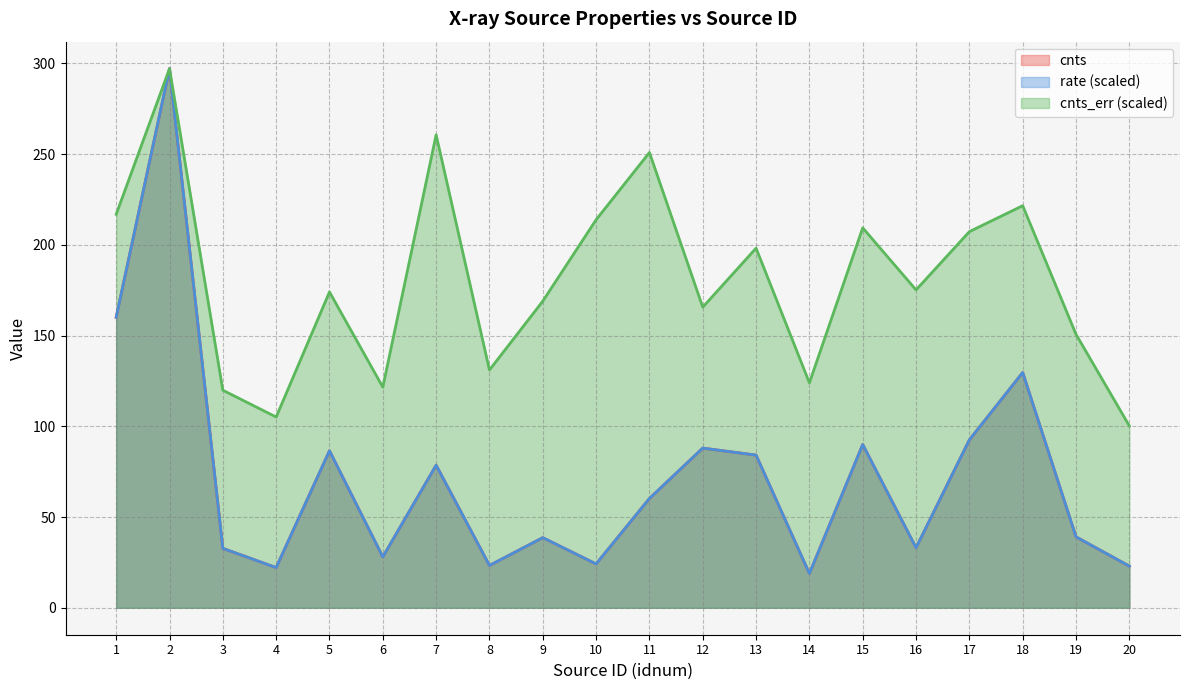

How many categories are shown in the chart?

20